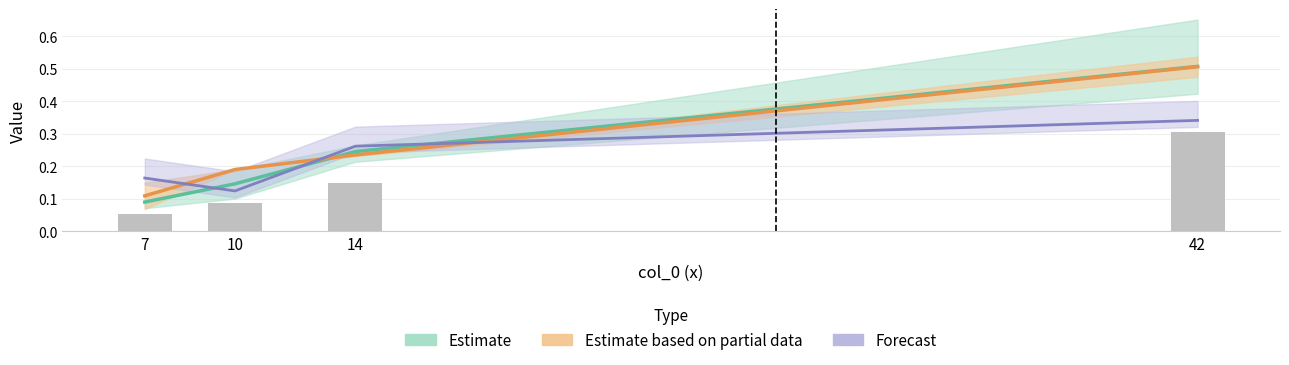

Count the number of data series in this chart.

4